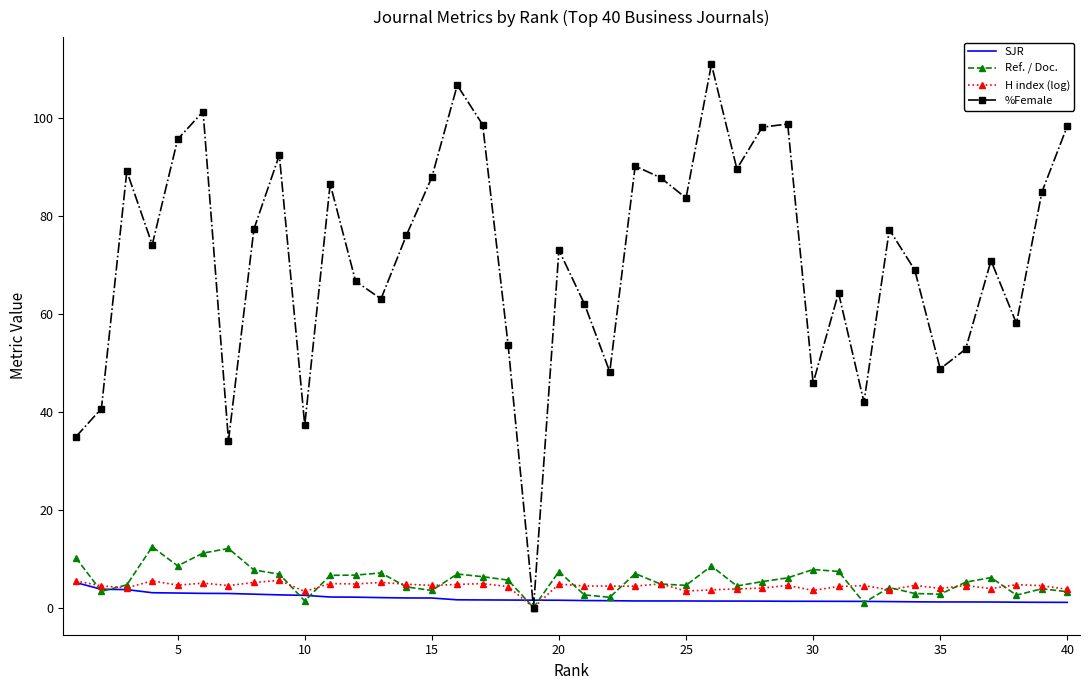

What is the greatest value displayed?

110.9